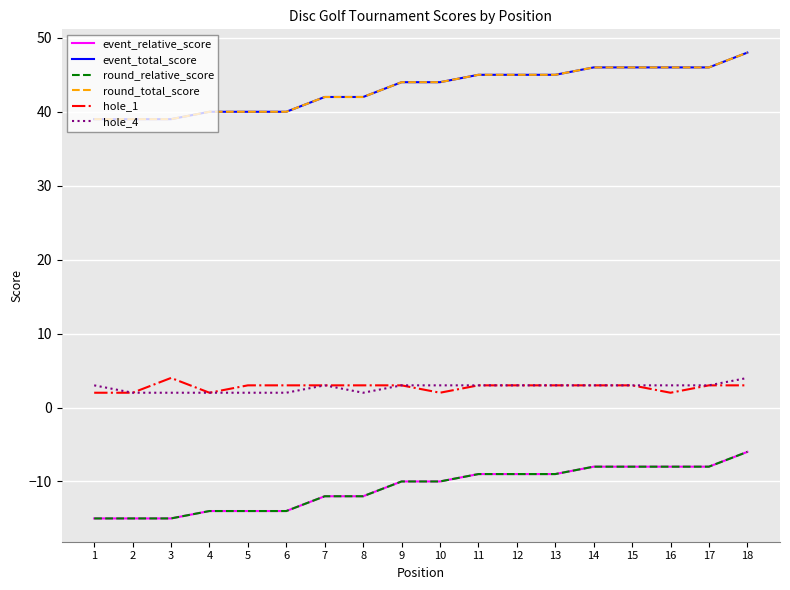

True or false: hole_1 and round_relative_score intersect in this chart.

False